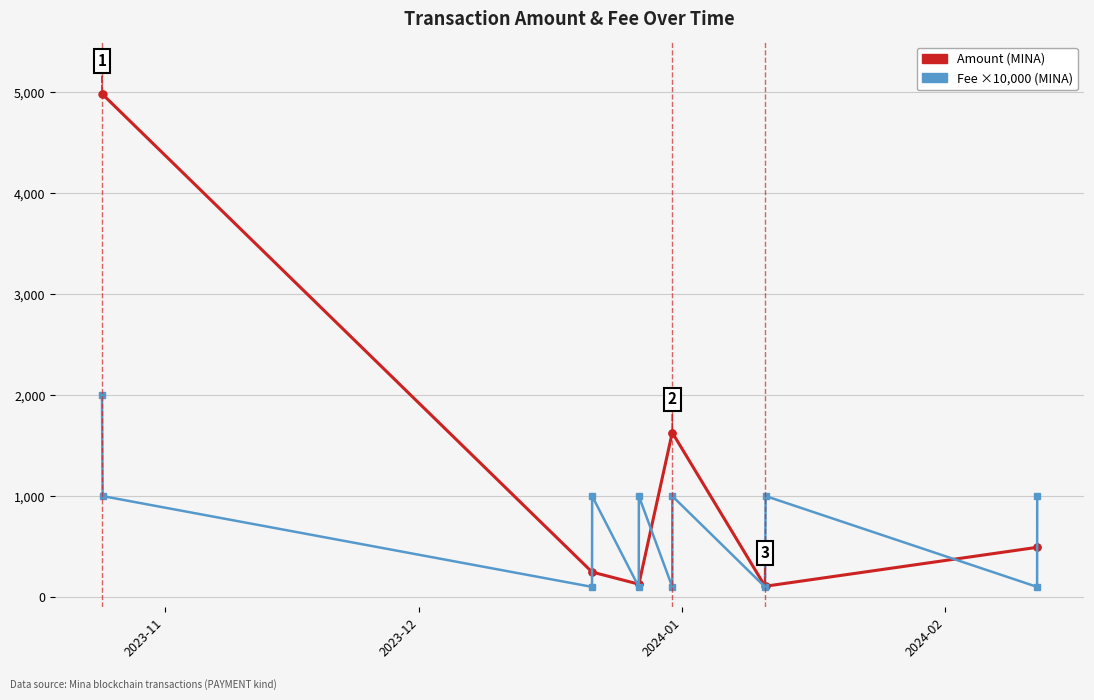

What is the lowest value of the Fee ×10,000 (MINA) series?

101.0